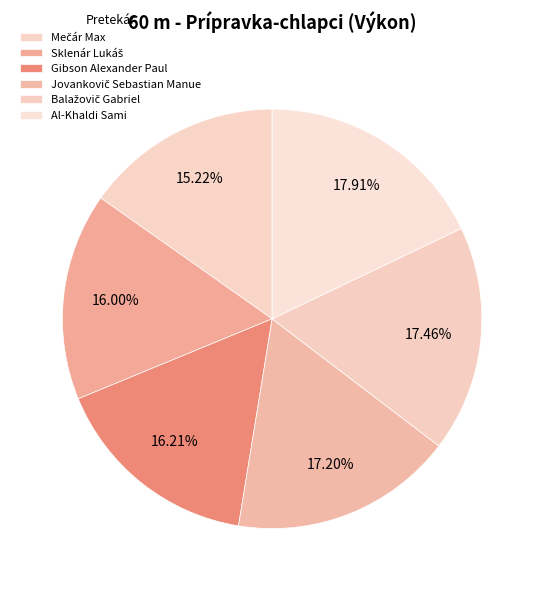

To the nearest percent, what is the difference between the Al-Khaldi Sami and Sklenár Lukáš slice percentages?

2%